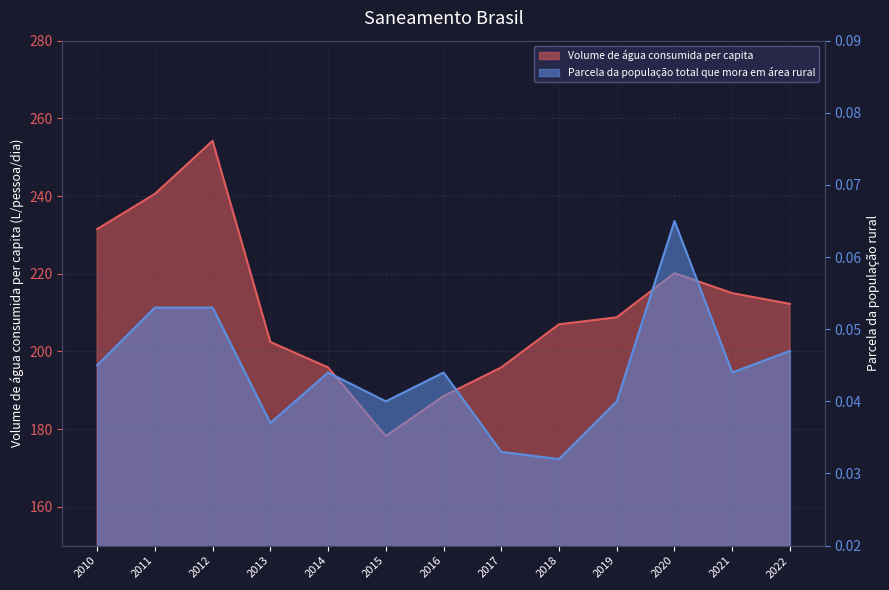

True or false: Parcela da população total que mora em área rural and Volume de água consumida per capita cross at least once.

False